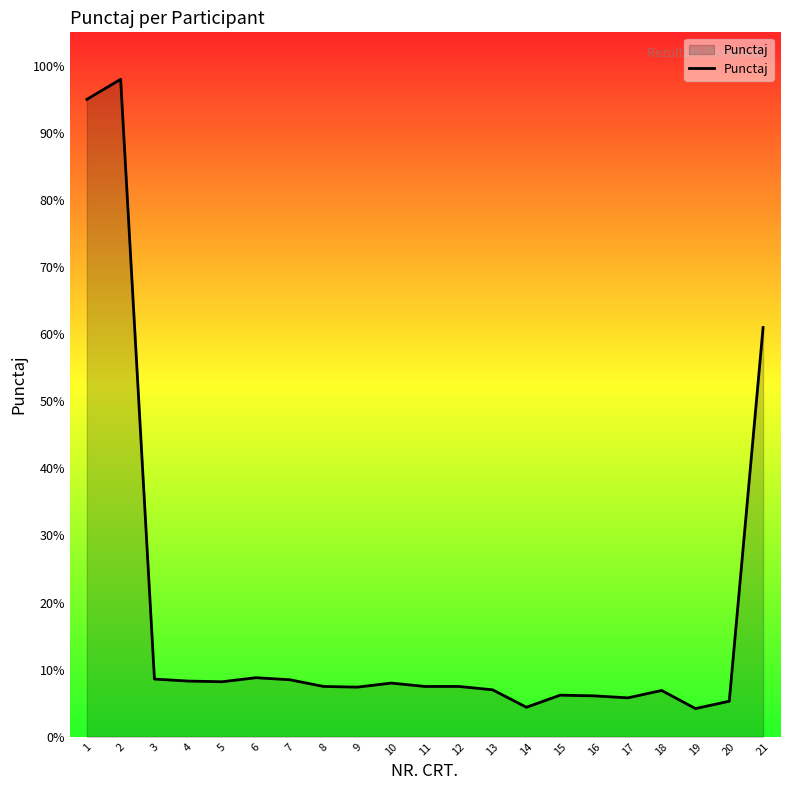

At which label is the value closest to 51?

21